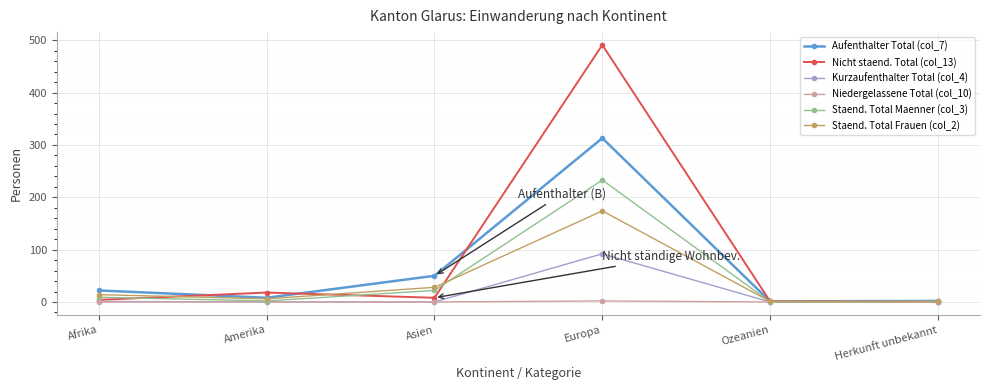

At which category is the sum across all series the highest?

Europa